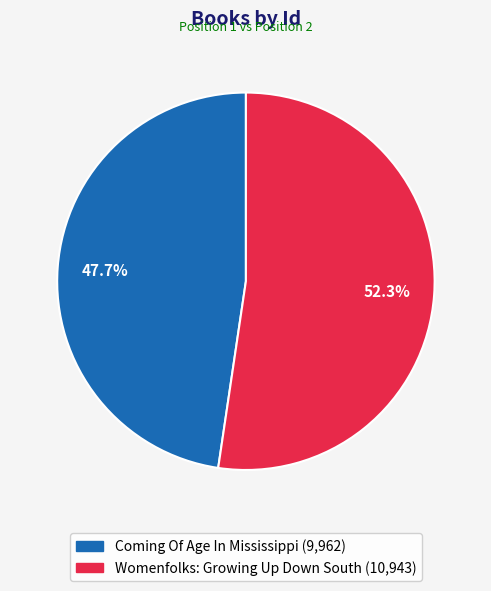

Which slice represents more than half of the pie?

Womenfolks: Growing Up Down South